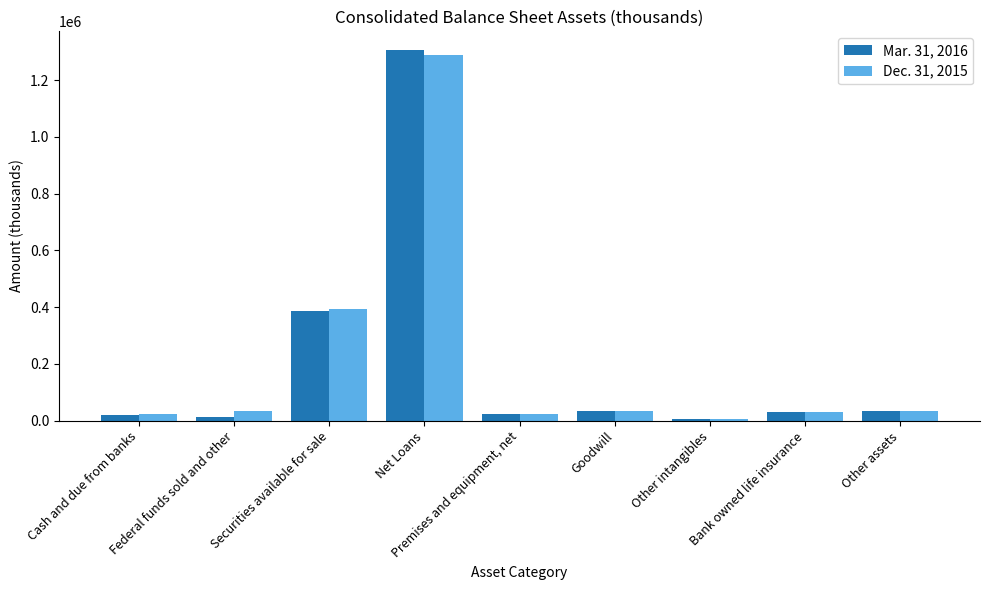

How many values in the Mar. 31, 2016 series are below 29446?

4